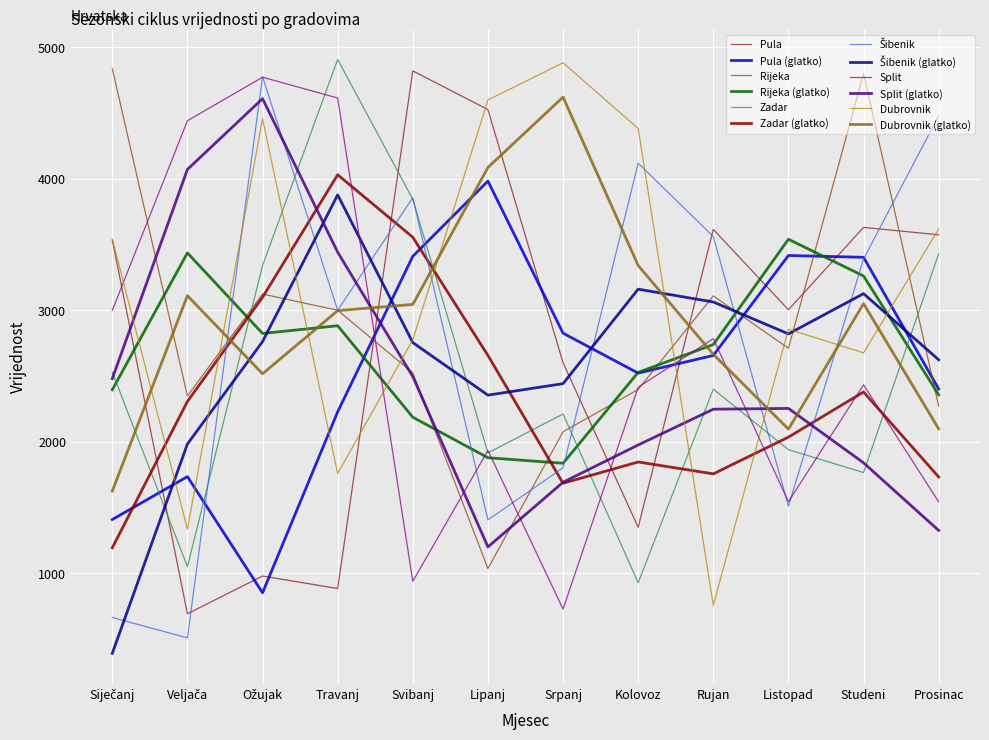

What is the spread (max minus min) of values at Lipanj?

3563.0